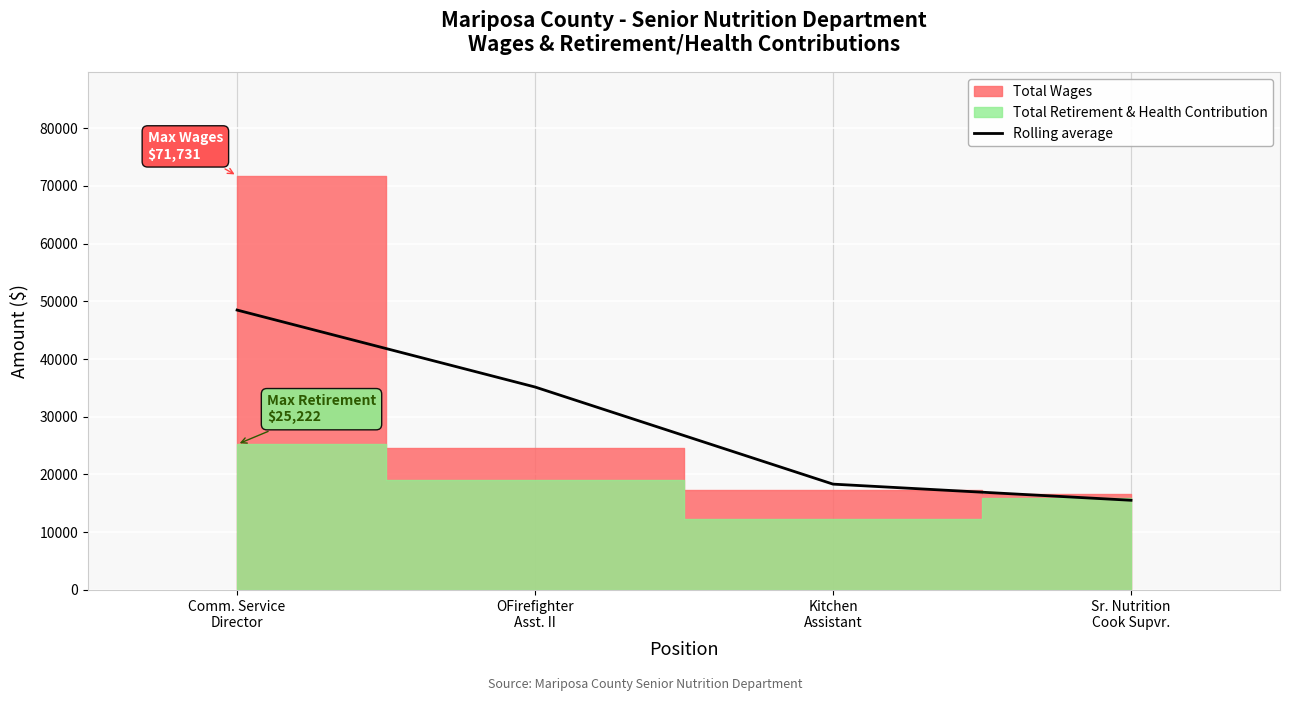

True or false: the data has more than 0 interior local peaks.

False